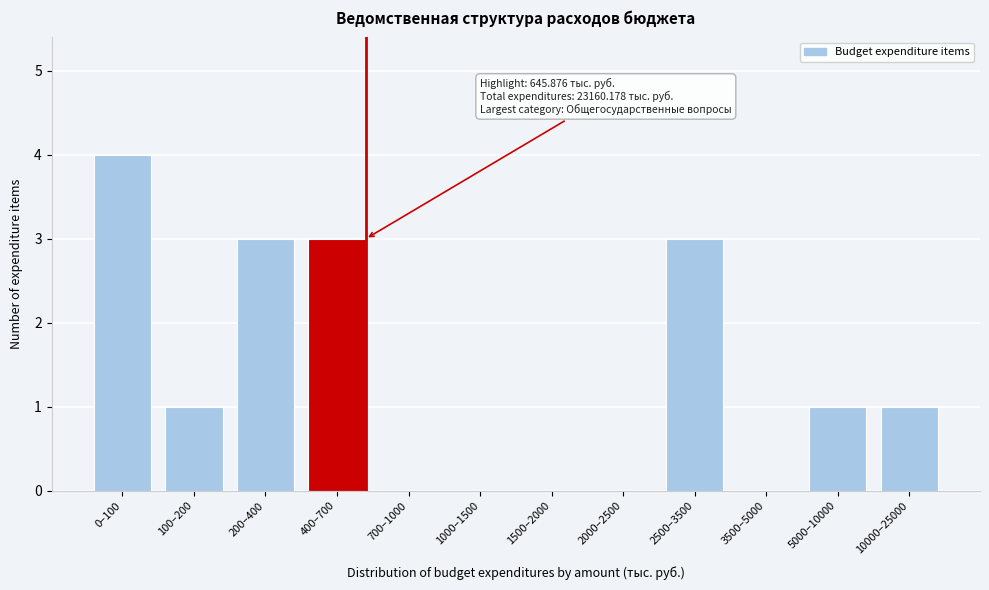

Reading left to right, extract all data points from this chart.

0–100=4	100–200=1	200–400=3	400–700=3	700–1000=0	1000–1500=0	1500–2000=0	2000–2500=0	2500–3500=3	3500–5000=0	5000–10000=1	10000–25000=1